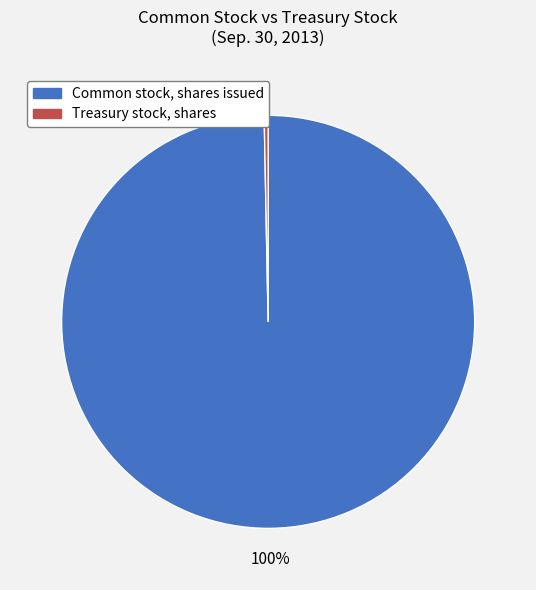

The Treasury stock, shares slice represents 11% of the pie. True or false?

False